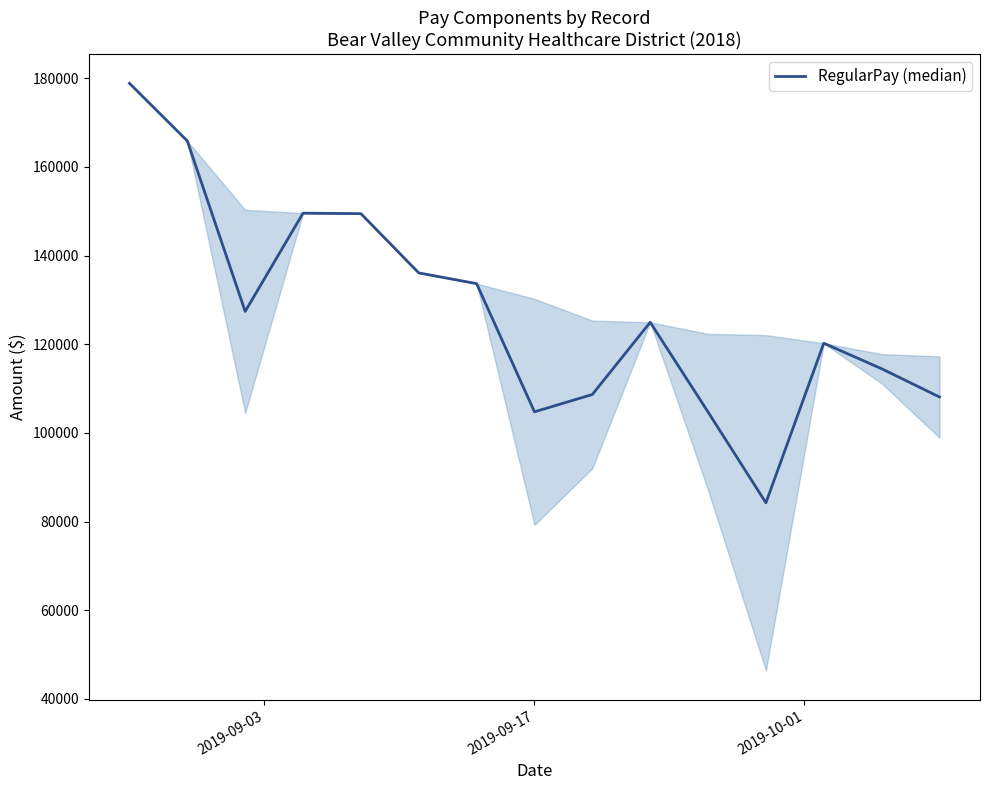

What is the smallest value displayed?

84238